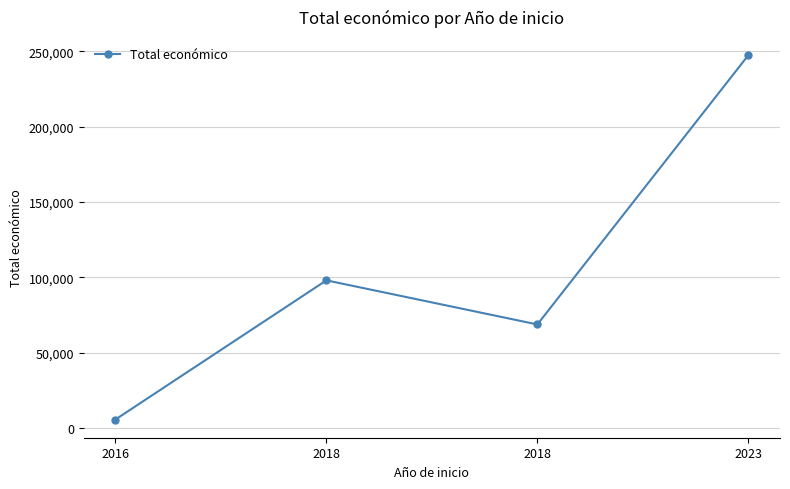

True or false: the data shows 98068 at 2018.

True